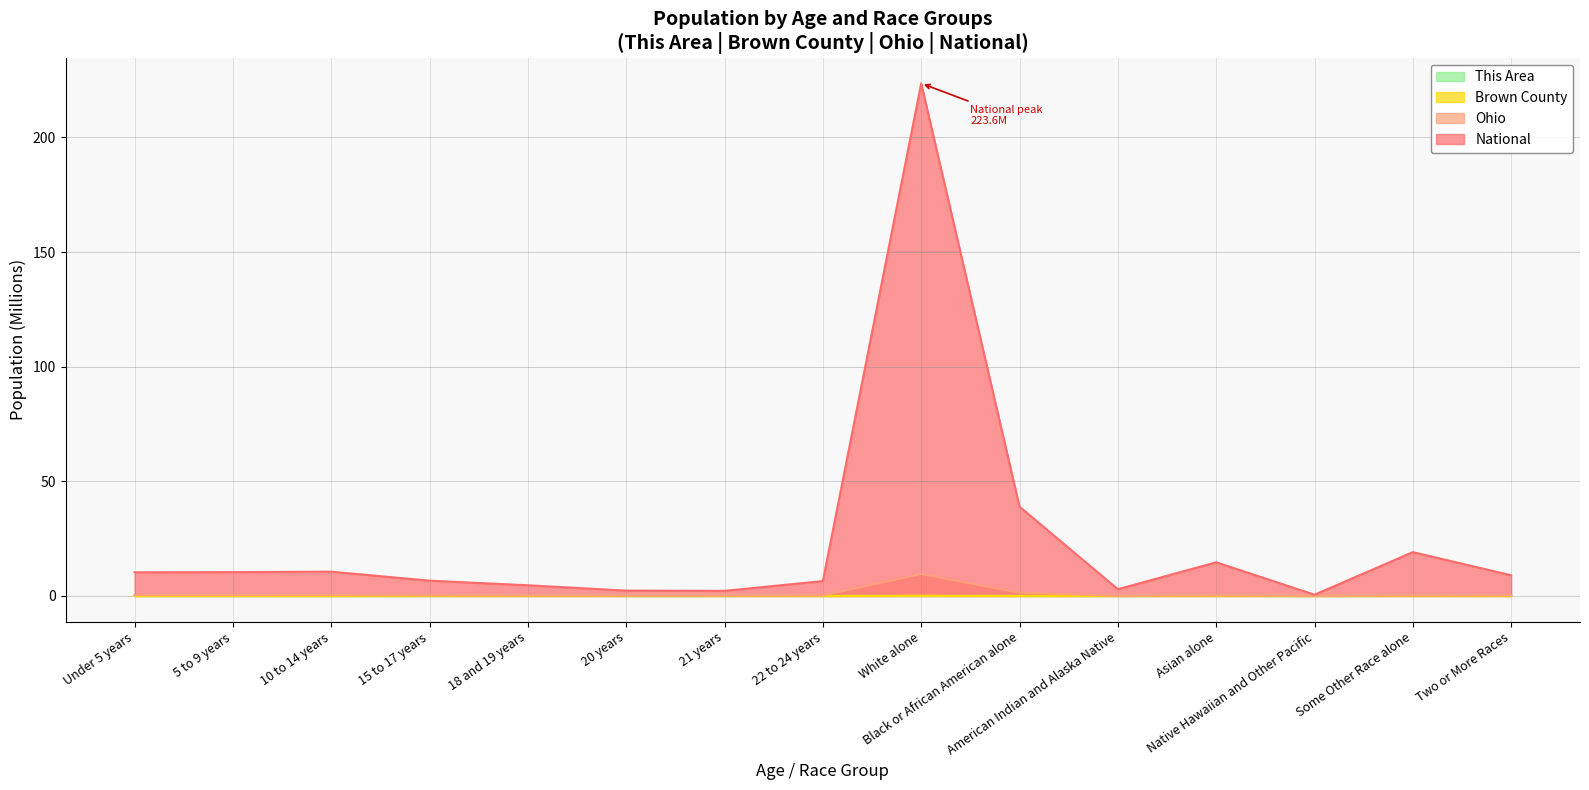

True or false: Ohio has more than 1 interior local peaks.

True